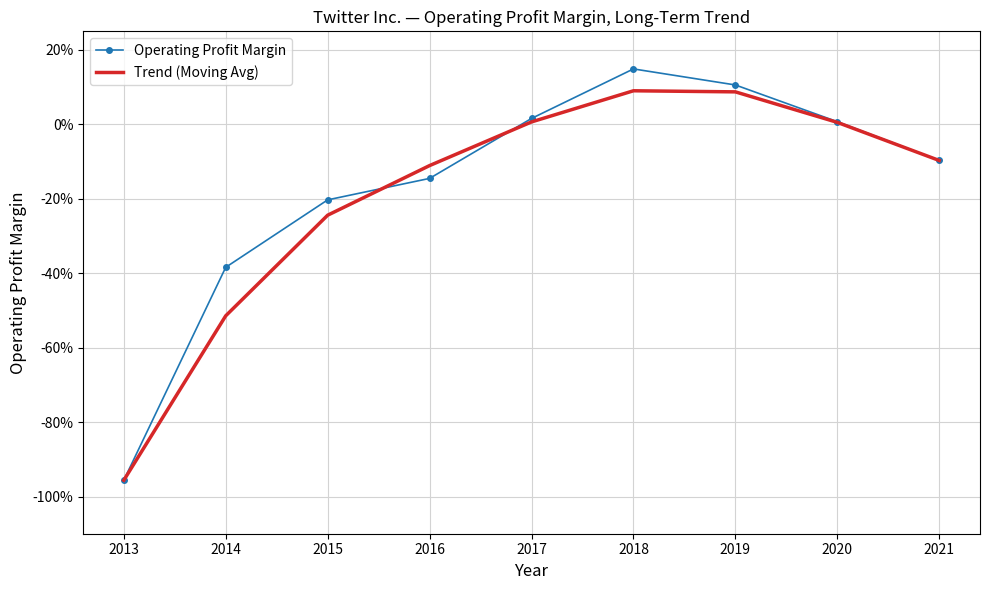

What are all the series names shown in the legend?

Operating Profit Margin, Trend (Moving Avg)